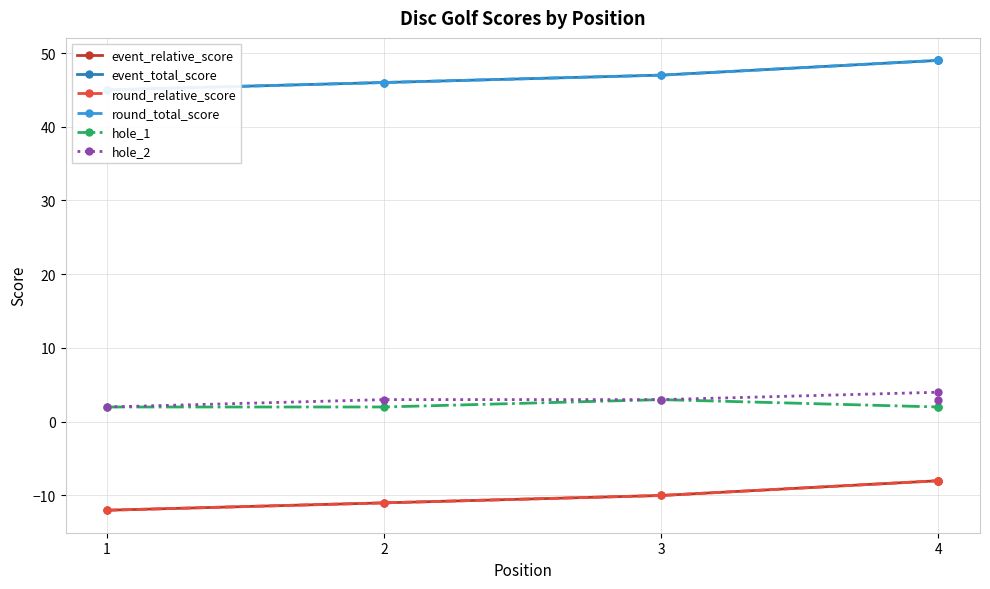

Where does the round_relative_score series first go above -10?

4